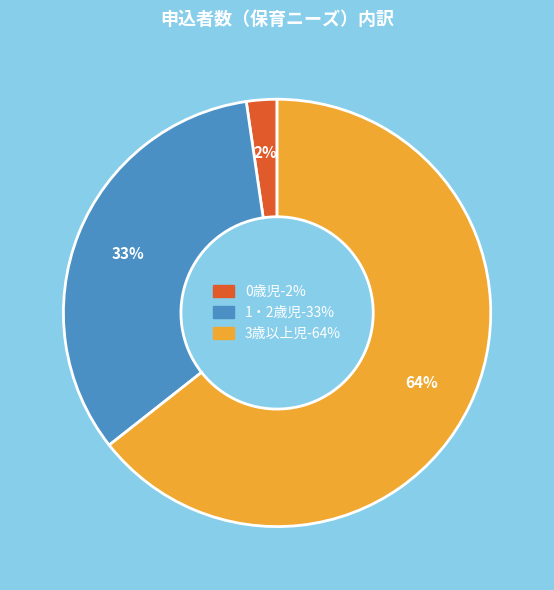

How many slices are in this pie chart?

3